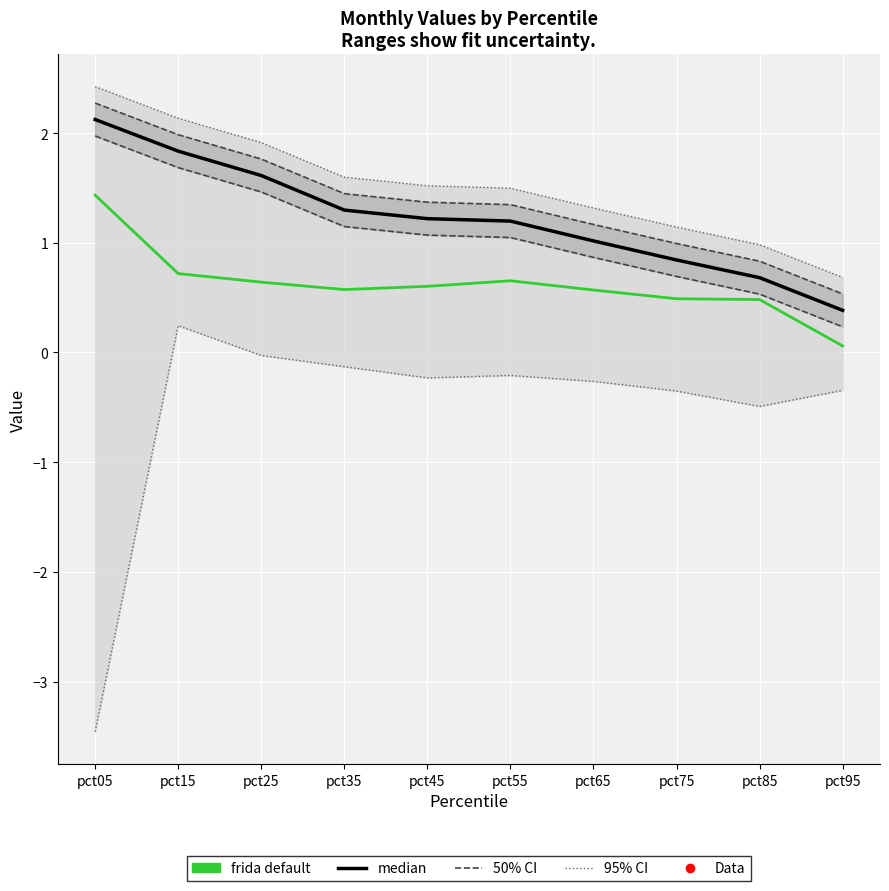

Reading left to right, transcribe all the data shown in this chart.

median: pct05=2.1	pct15=1.8	pct25=1.6	pct35=1.3	pct45=1.2	pct55=1.2	pct65=1.0	pct75=0.8	pct85=0.7	pct95=0.4
frida default: pct05=1.4	pct15=0.7	pct25=0.6	pct35=0.6	pct45=0.6	pct55=0.7	pct65=0.6	pct75=0.5	pct85=0.5	pct95=0.1